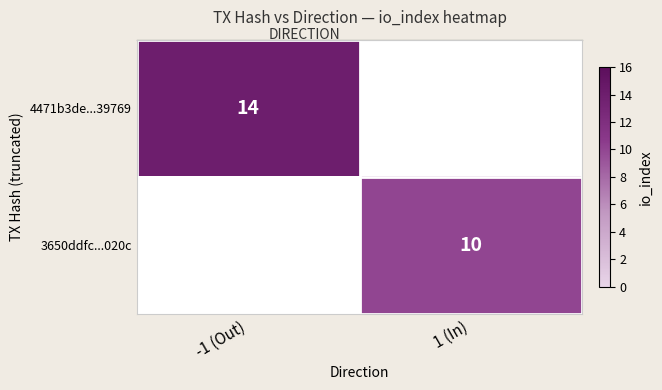

How many data points does each series have?

2